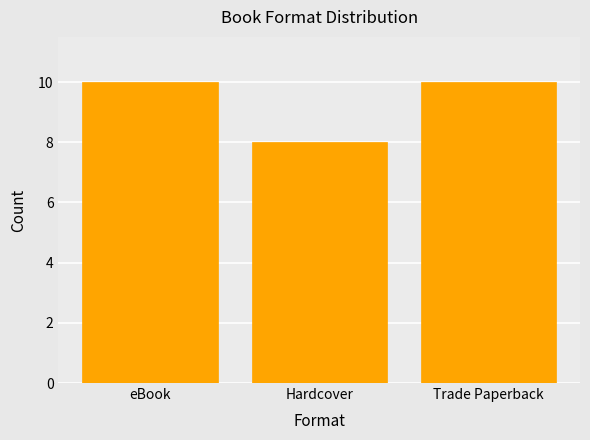

What is the sum of the values at eBook and Hardcover?

18